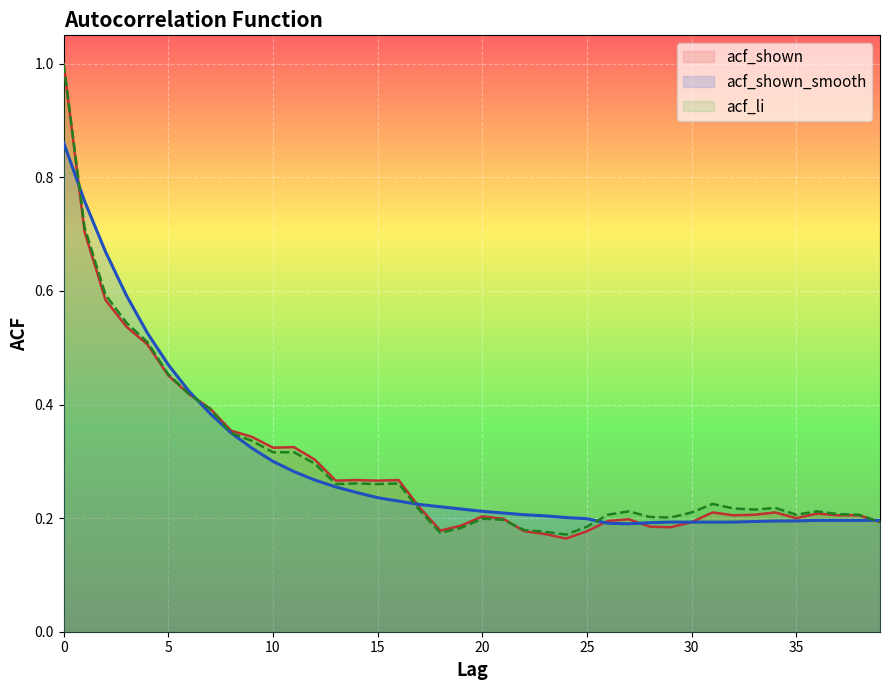

Which series changed the most between 11 and 32?

acf_shown